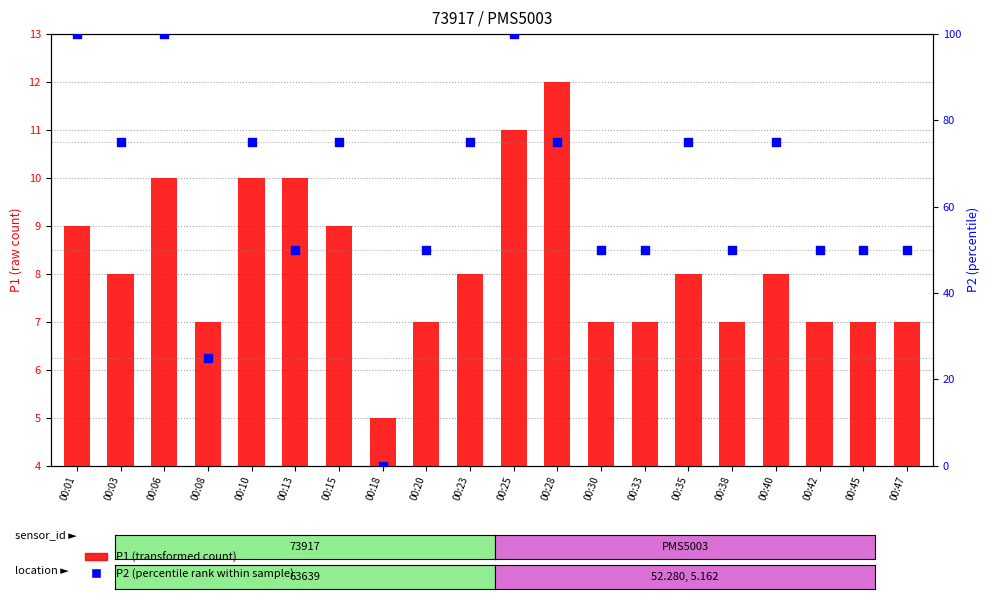

Which series has the largest total across all categories?

P2 (percentile rank within sample)